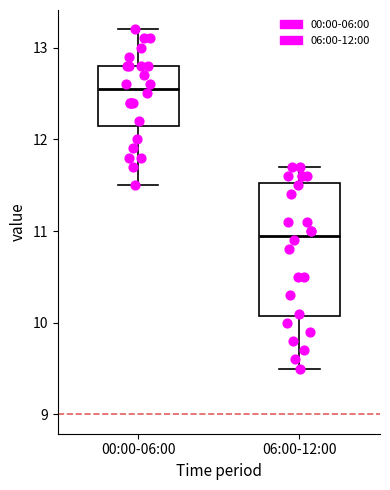

Where does the lower whisker of the box for 06:00-12:00 end on the y-axis? The values are not printed on the chart, so give them approximately, as read against the axis.

9.5